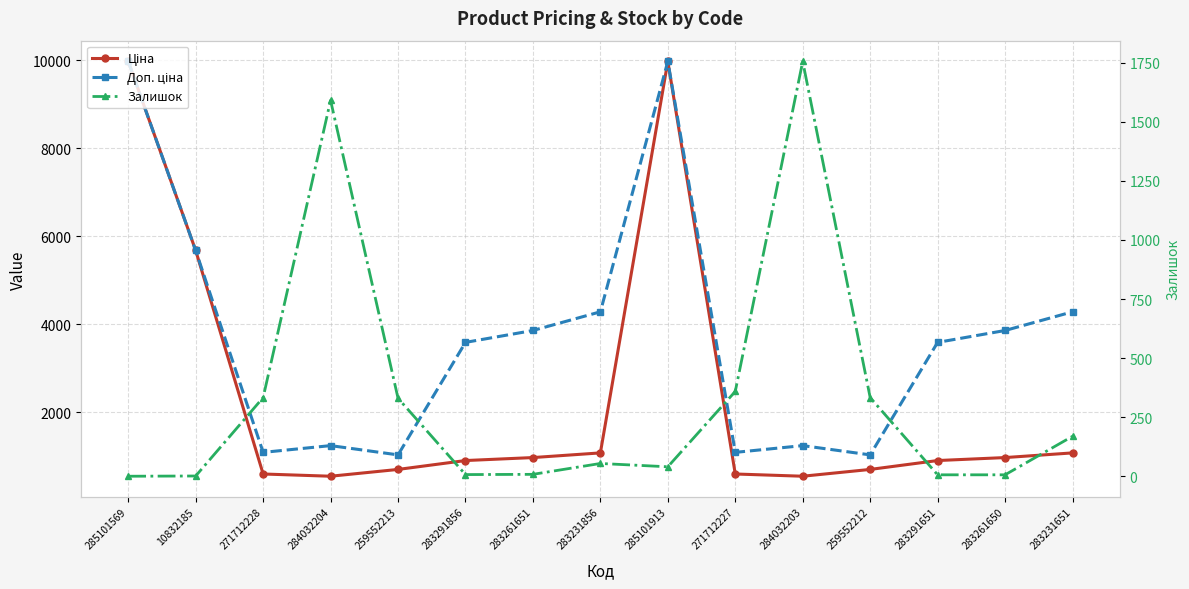

List the series in order of their overall mean, highest first.

Доп. ціна, Ціна, Залишок